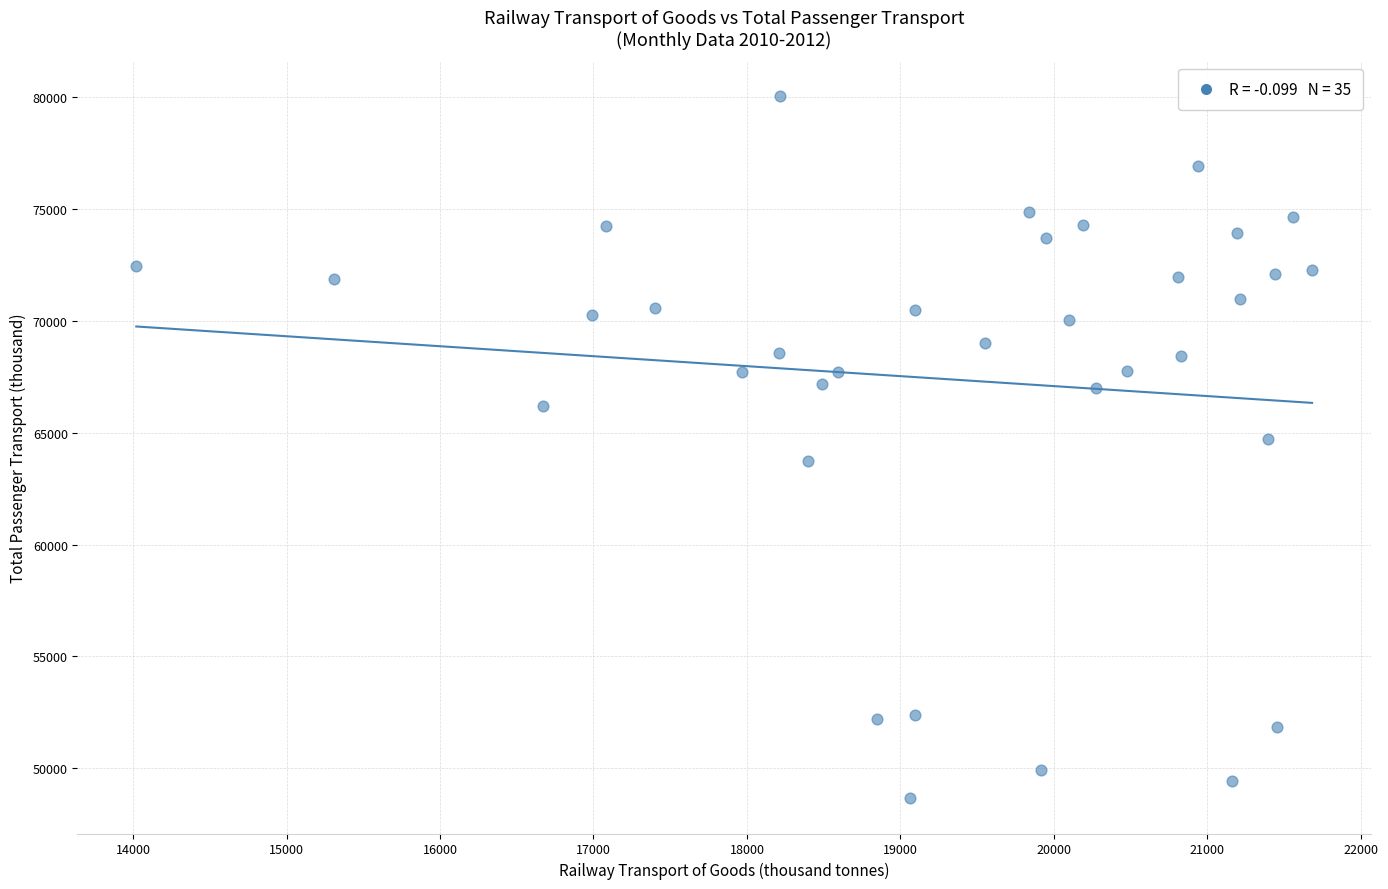

What is the range of Y values (max minus min)?

31388